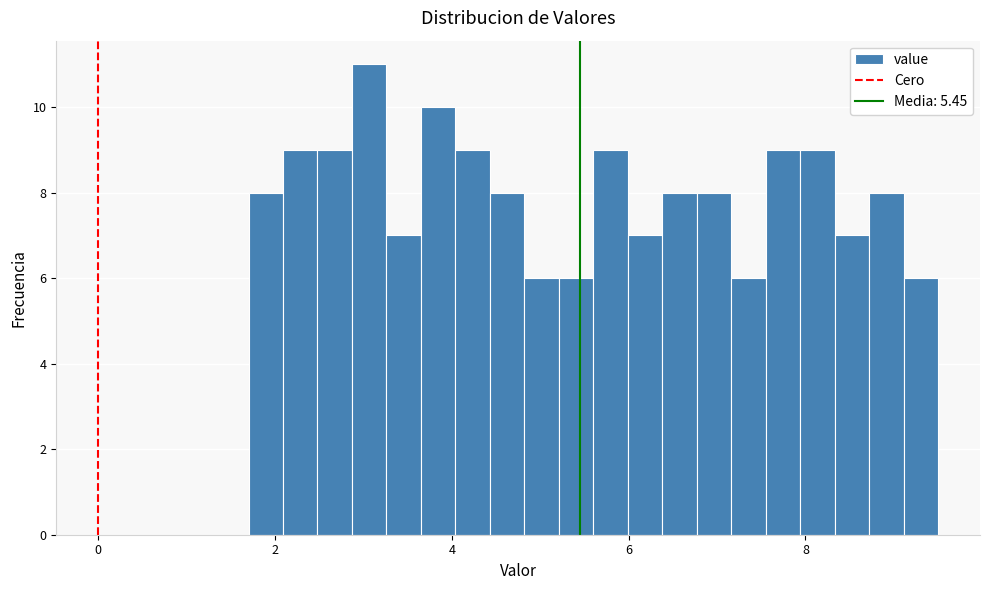

Read against the x-axis, roughly where is the centre of the tallest bar?

3.0